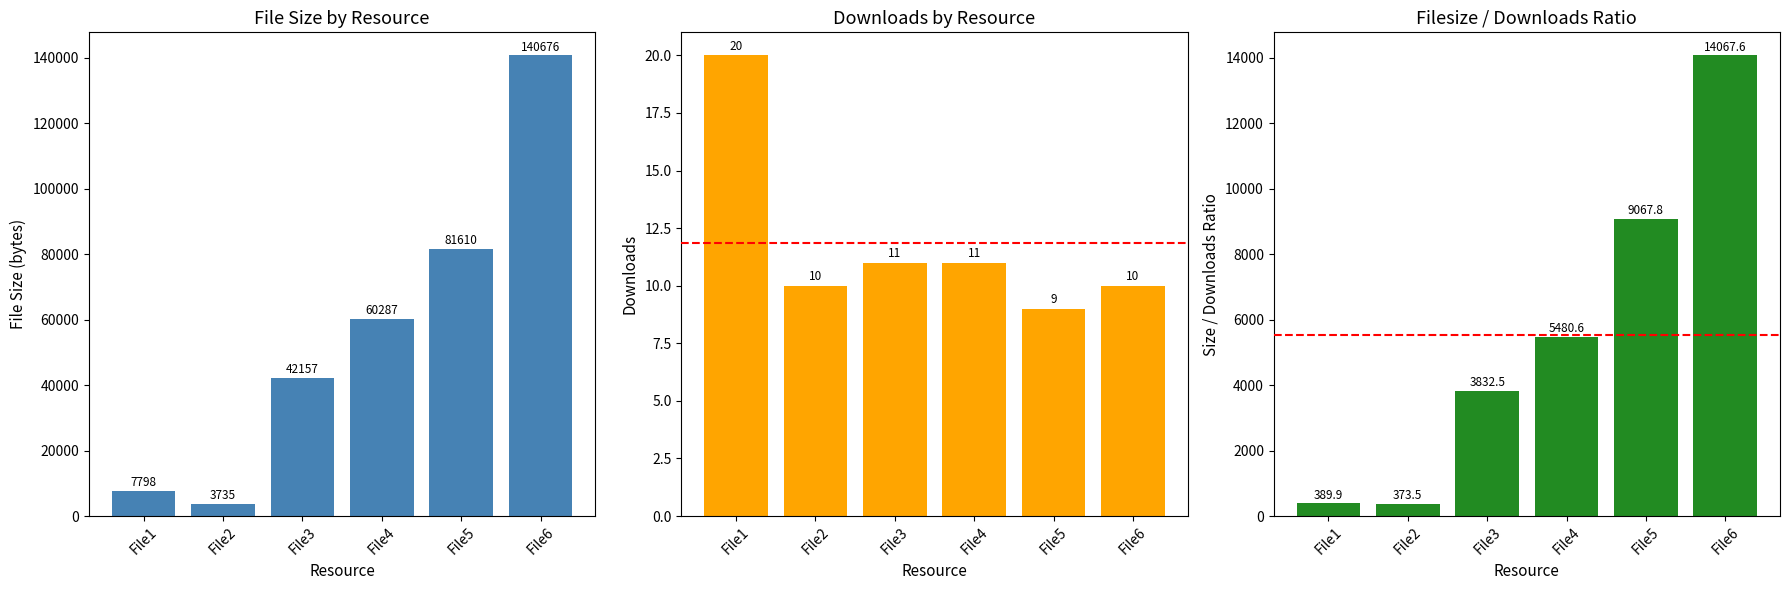

Which series changed the most between File1 and File2?

filesize